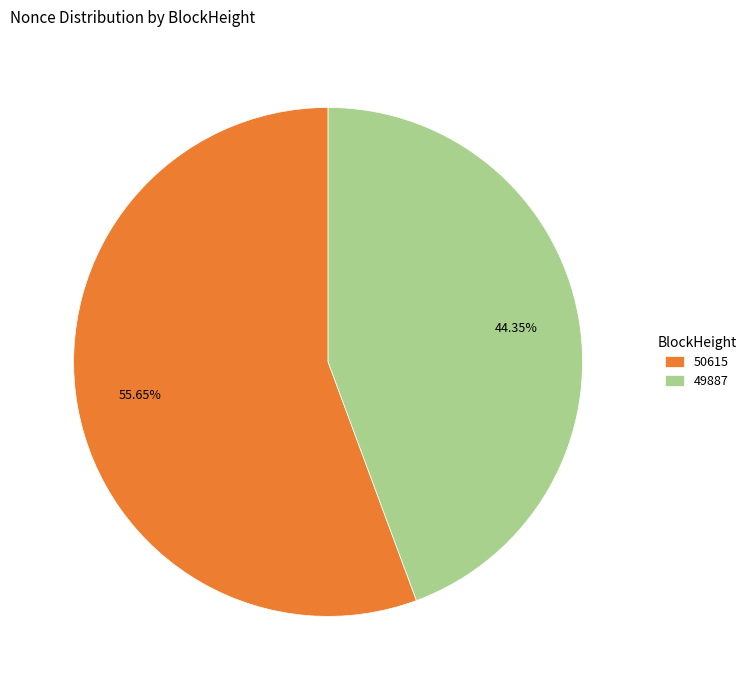

What portion of the pie excludes 50615?

44.4%